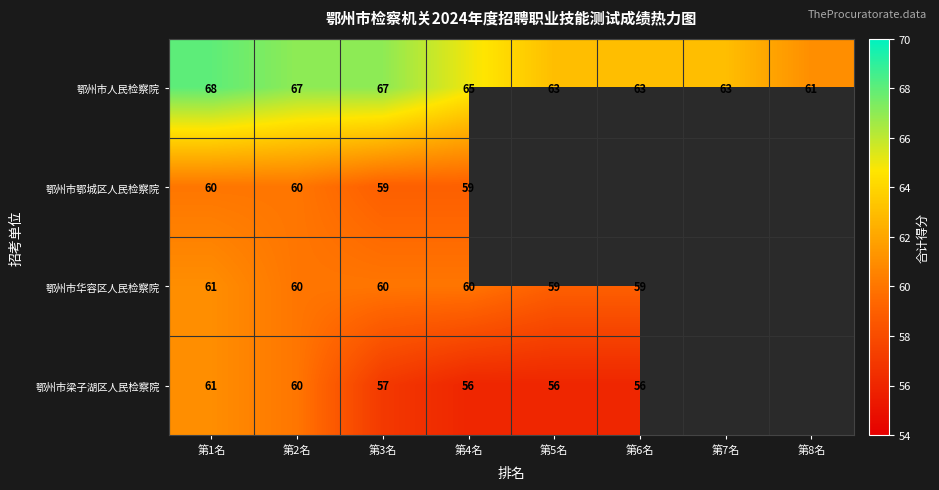

The value of 鄂州市梁子湖区人民检察院 at 第4名 is 56. True or false?

True